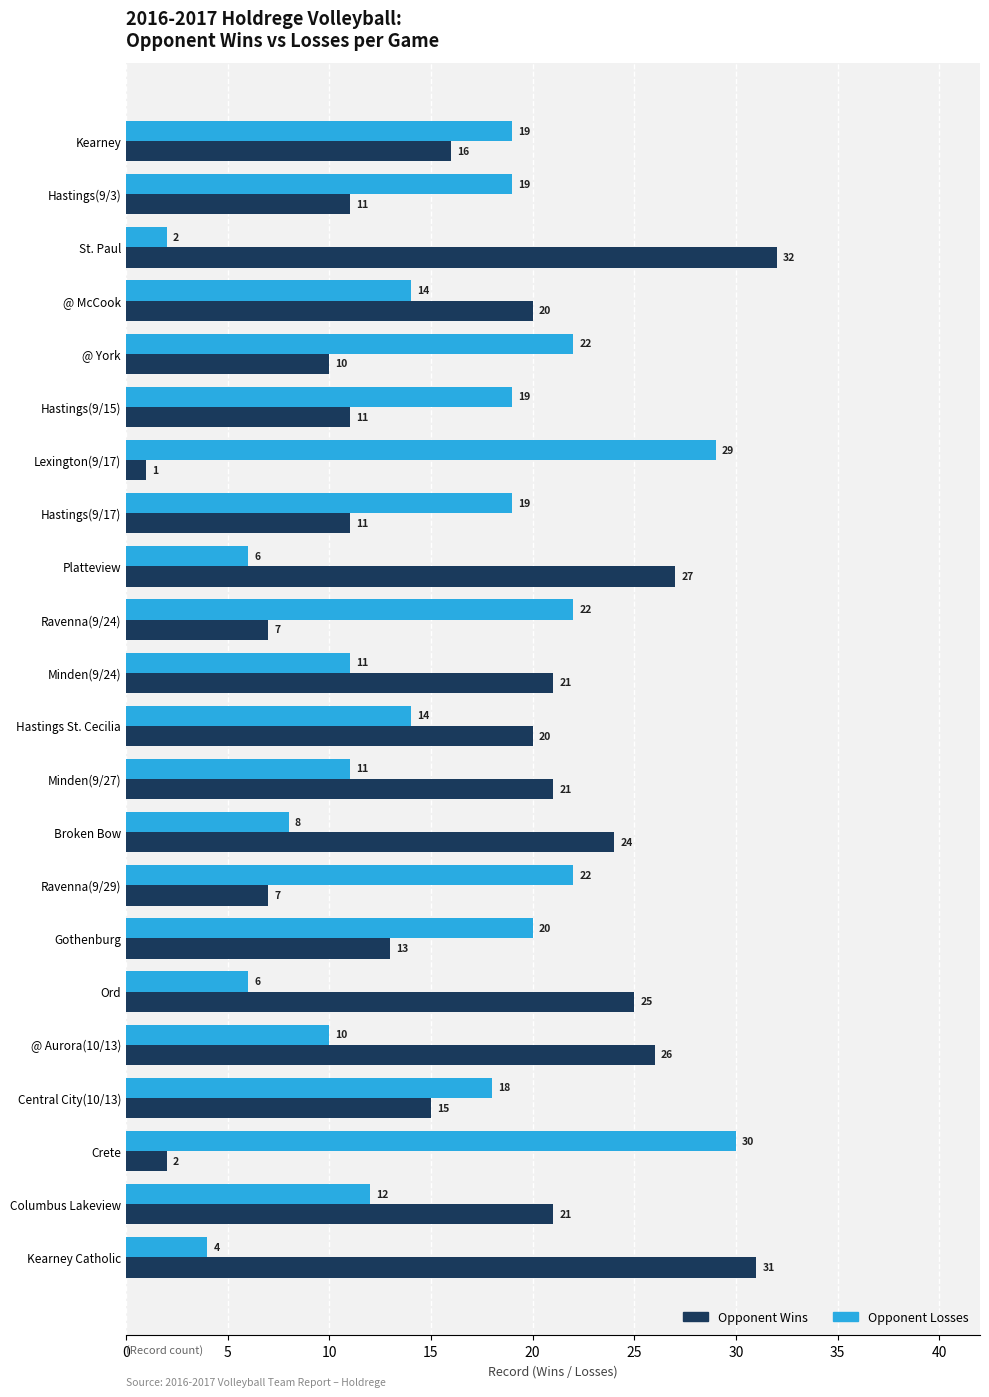

What is the minimum value shown in the chart?

1